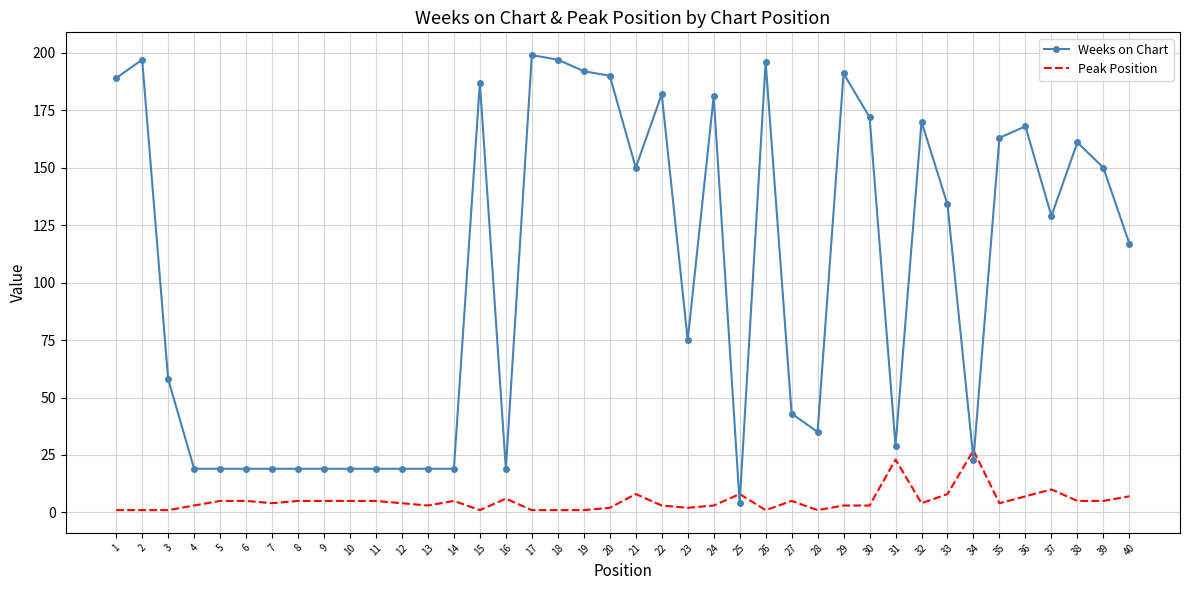

Where do Peak Position and Weeks on Chart first cross each other?

24 and 25